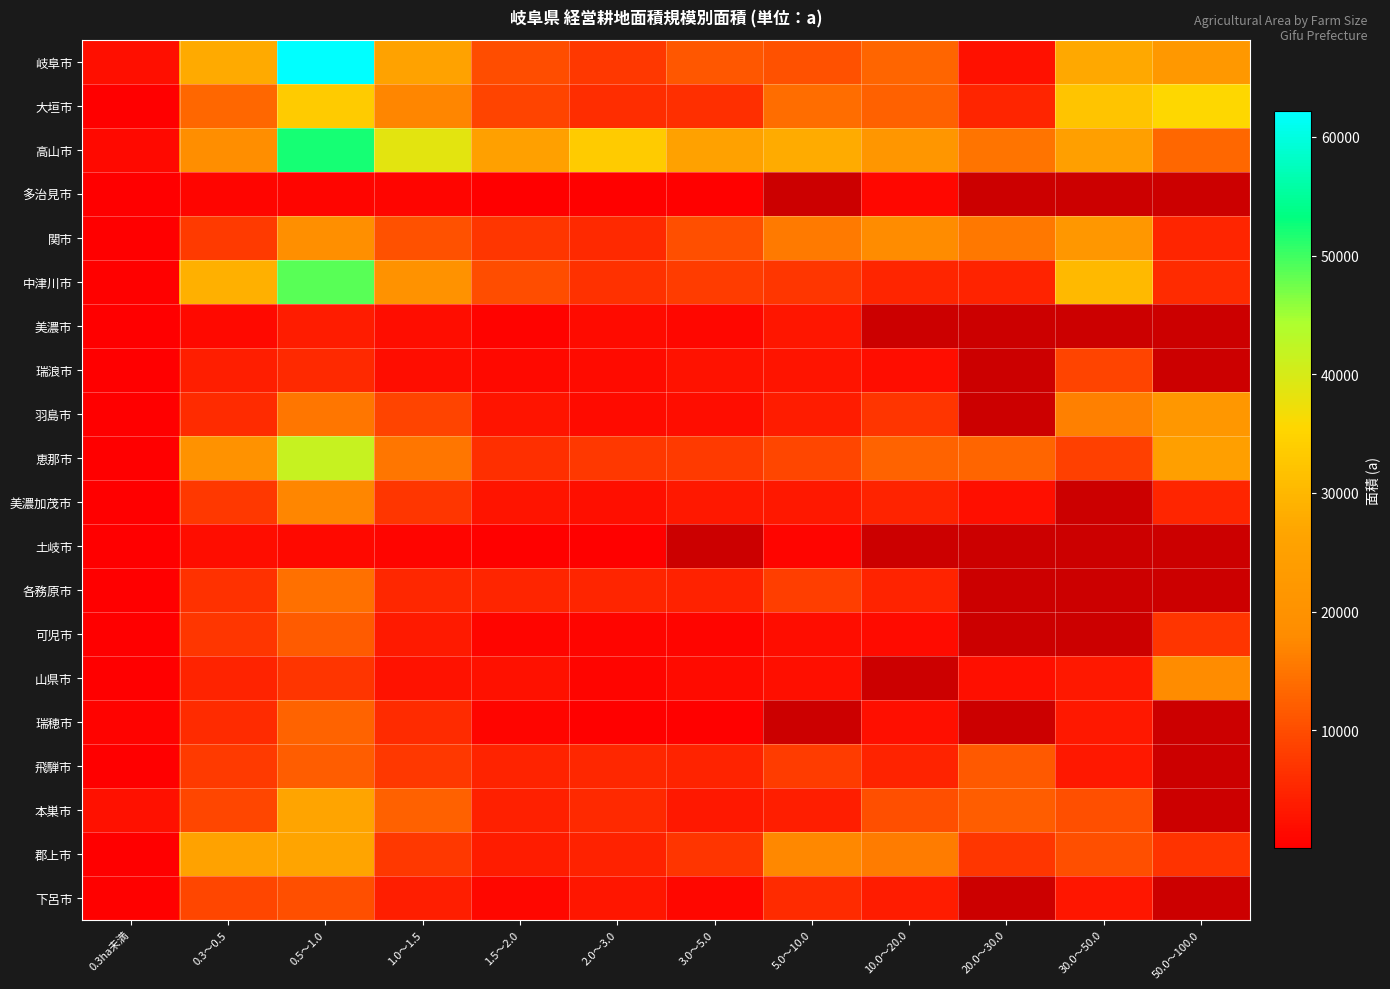

Rank the series at 20.0～30.0 from highest to lowest value.

高山市, 多治見市, 関市, 中津川市, 美濃市, 瑞浪市, 羽島市, 恵那市, 本巣市, 郡上市, 大垣市, 岐阜市, 下呂市, 美濃加茂市, 土岐市, 各務原市, 可児市, 山県市, 瑞穂市, 飛騨市